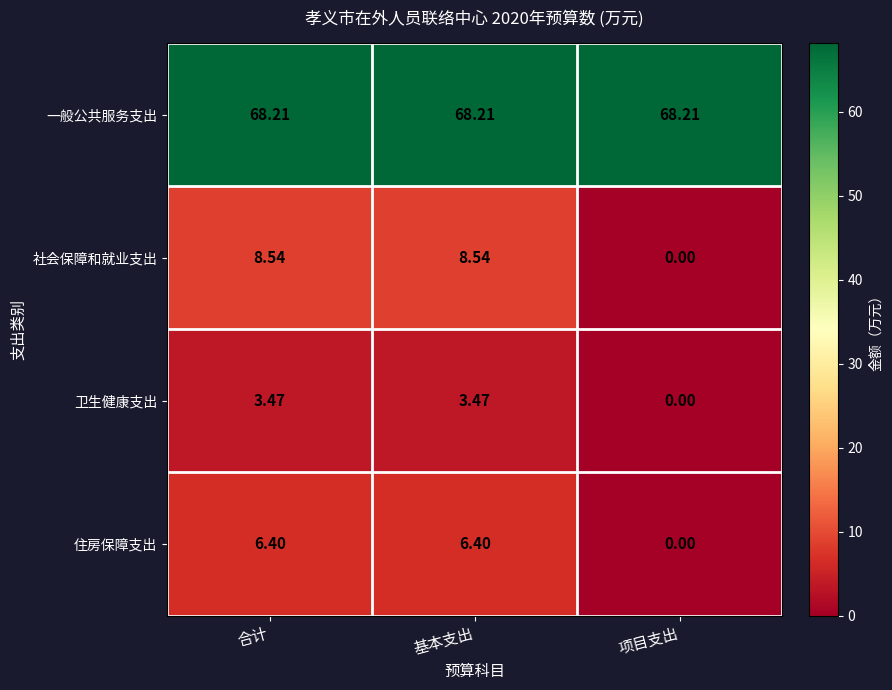

Which series has the largest total across all categories?

一般公共服务支出